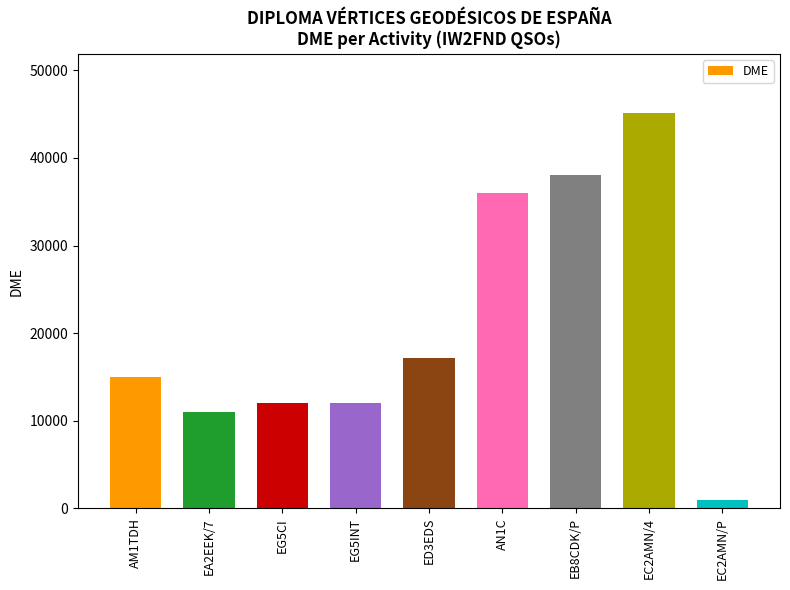

What is the greatest value displayed?

45127